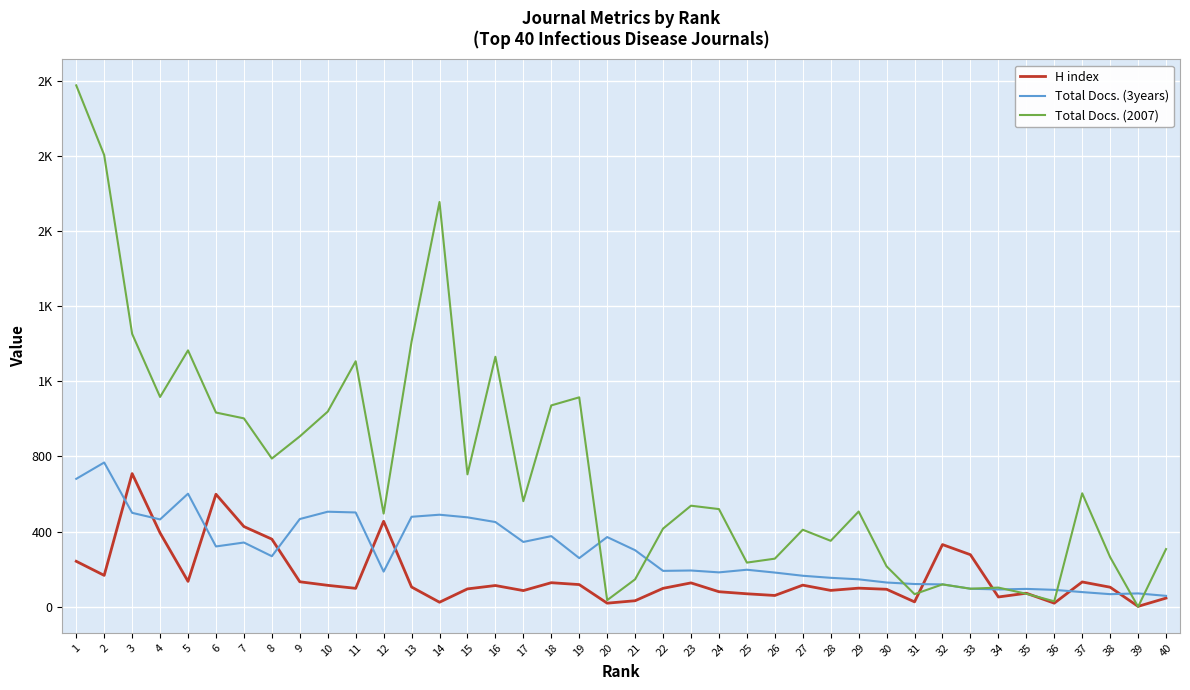

Is this an area chart (filled region under the line)?

No